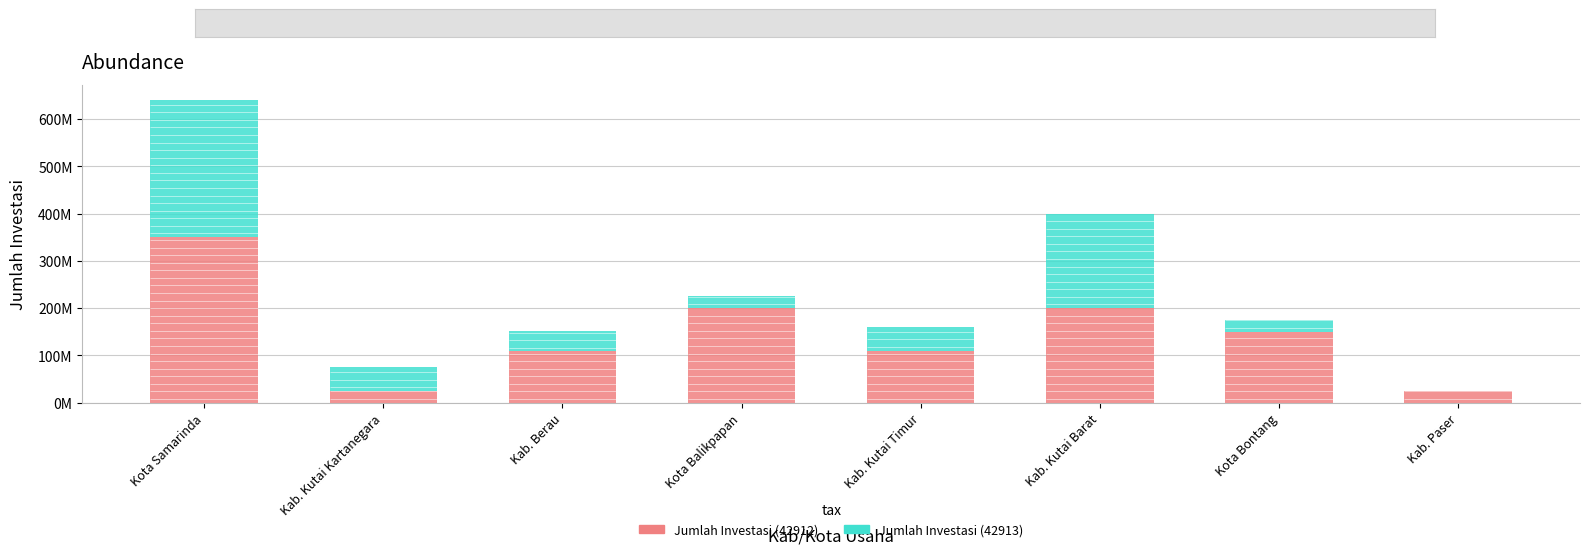

What is the label of the 3rd bar from the left?

Kab. Berau